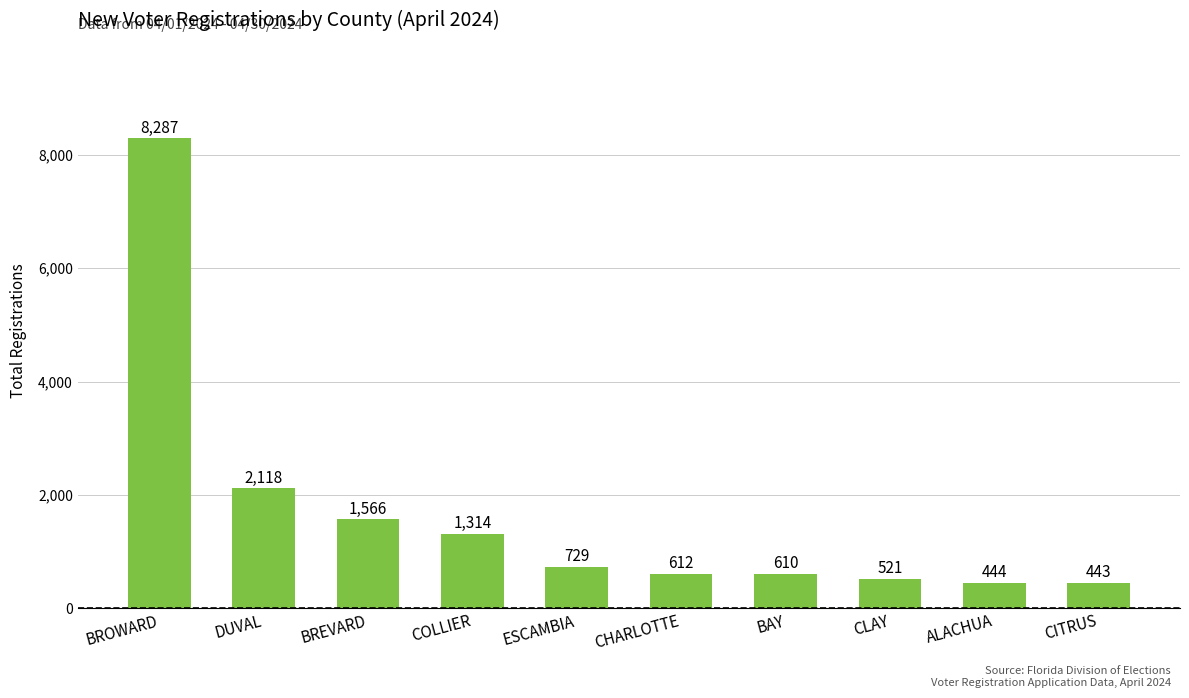

What is the difference between the values at BROWARD and BREVARD?

6721